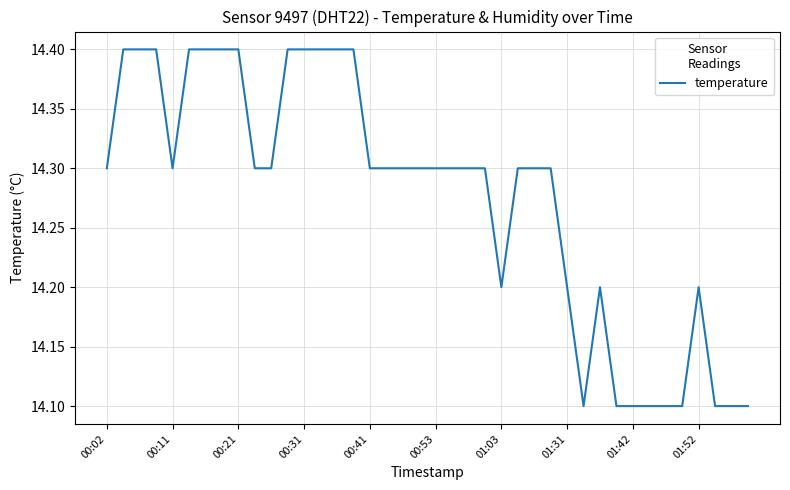

What is the difference between the maximum and minimum values?

0.3